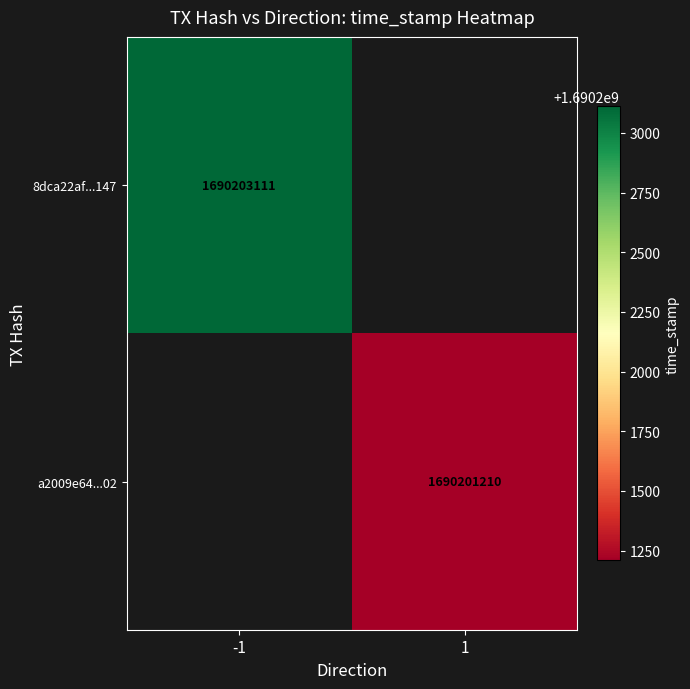

What is the smallest value displayed?

1690201210.0